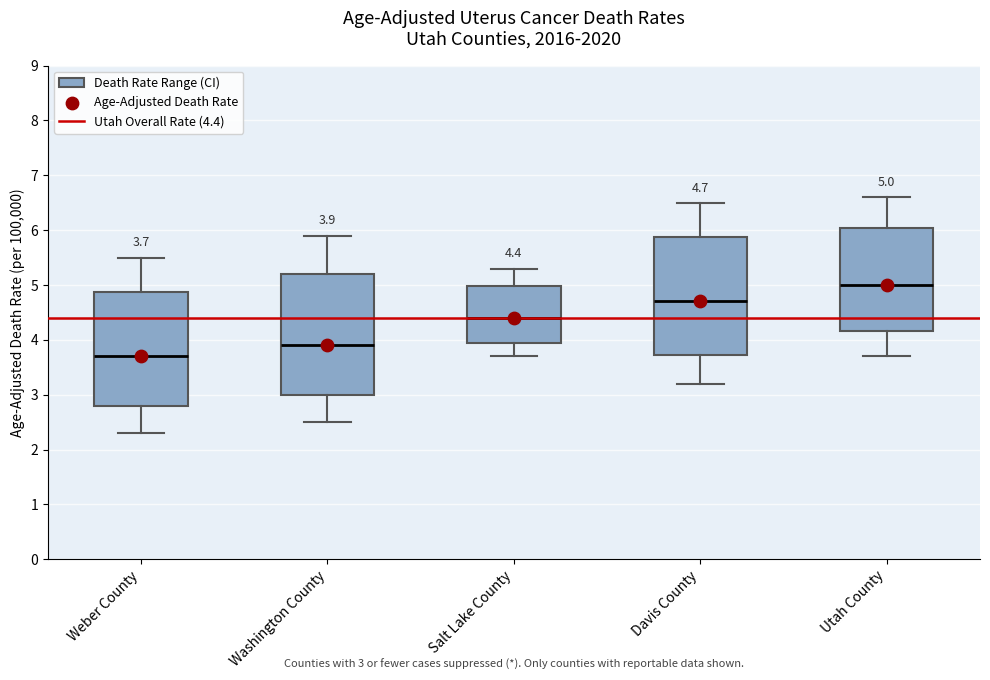

Which box's median line is the lowest?

Weber County